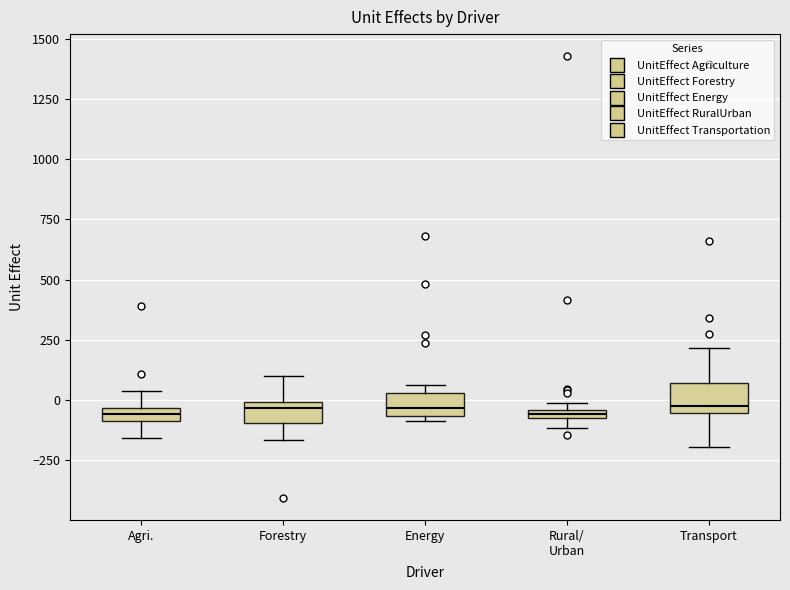

Where does the upper whisker of the box for Transport end on the y-axis? The values are not printed on the chart, so give them approximately, as read against the axis.

200